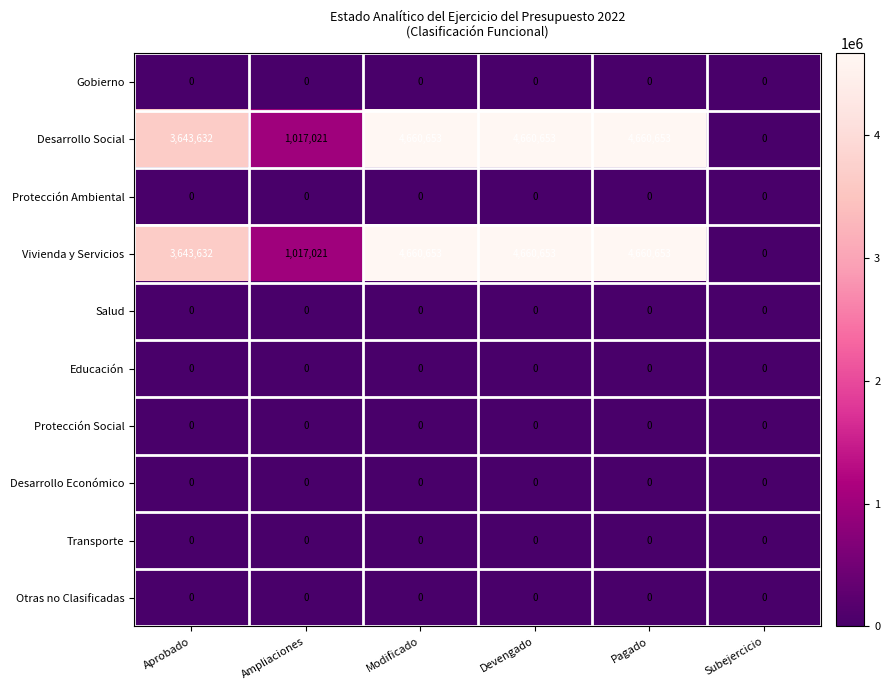

What is the maximum value shown in the chart?

4660653